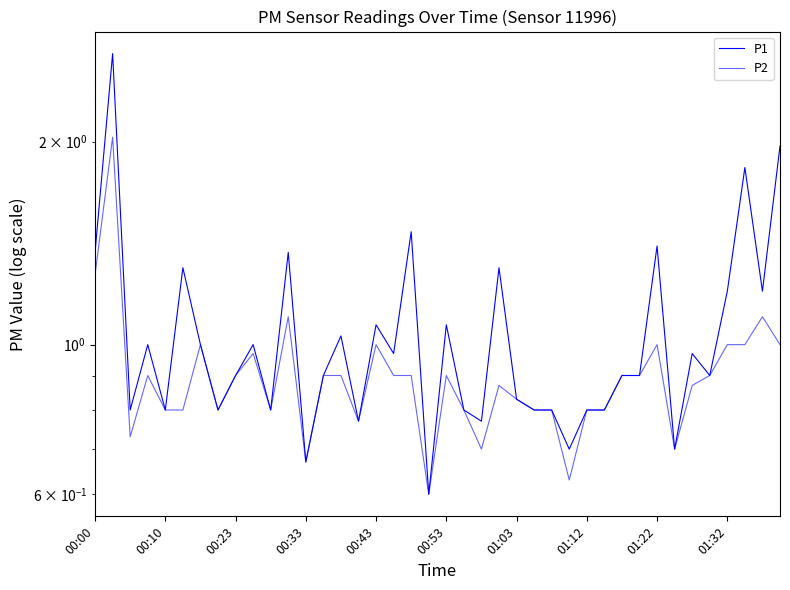

What is the value of the P2 point at the 21st from the left?

0.9